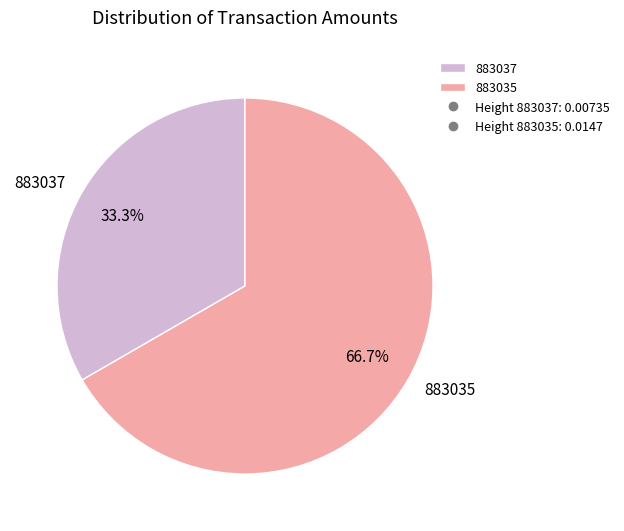

To the nearest percent, what percentage of the pie is 883037?

33%